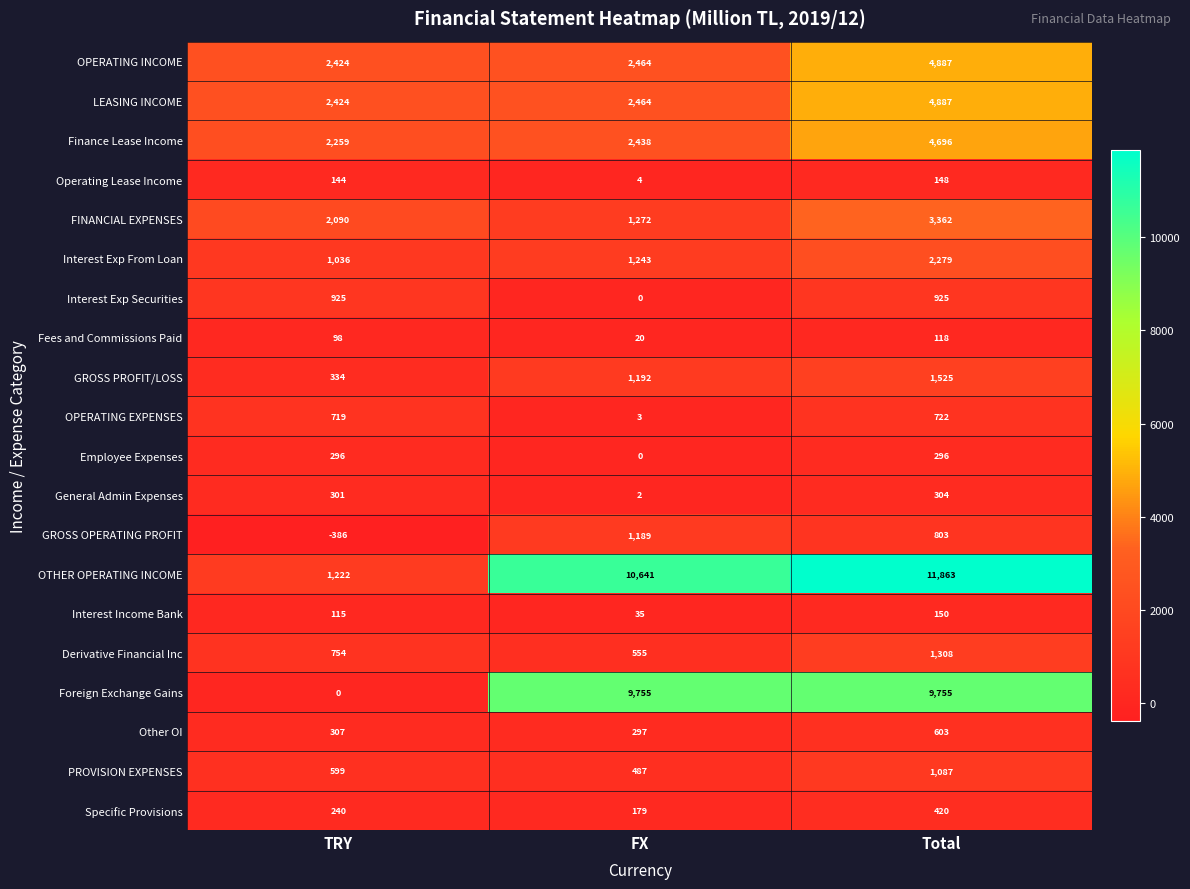

The value of Interest Exp From Loan at TRY is 1036. True or false?

True